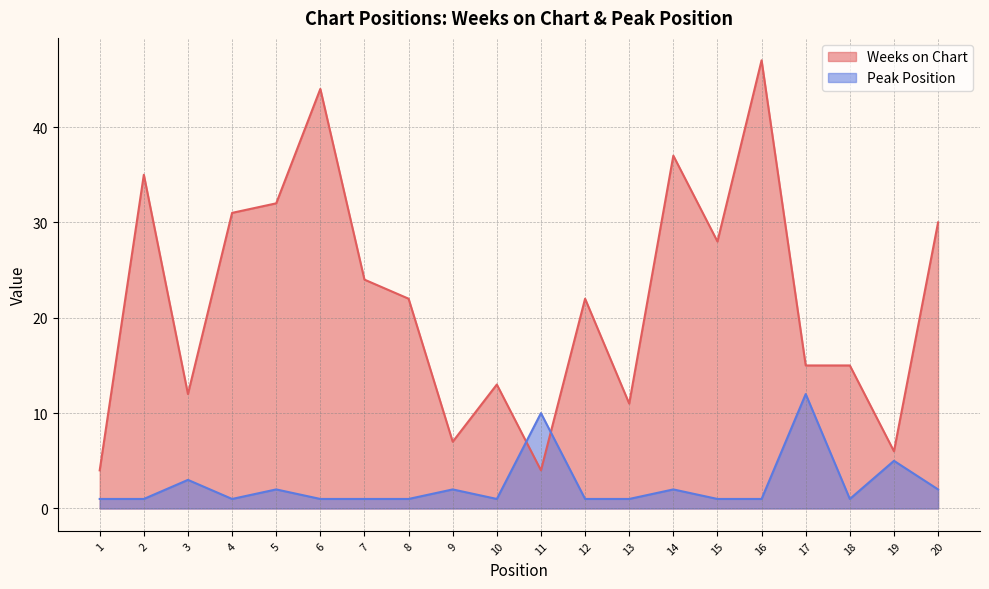

At which category is the sum across all series the highest?

16